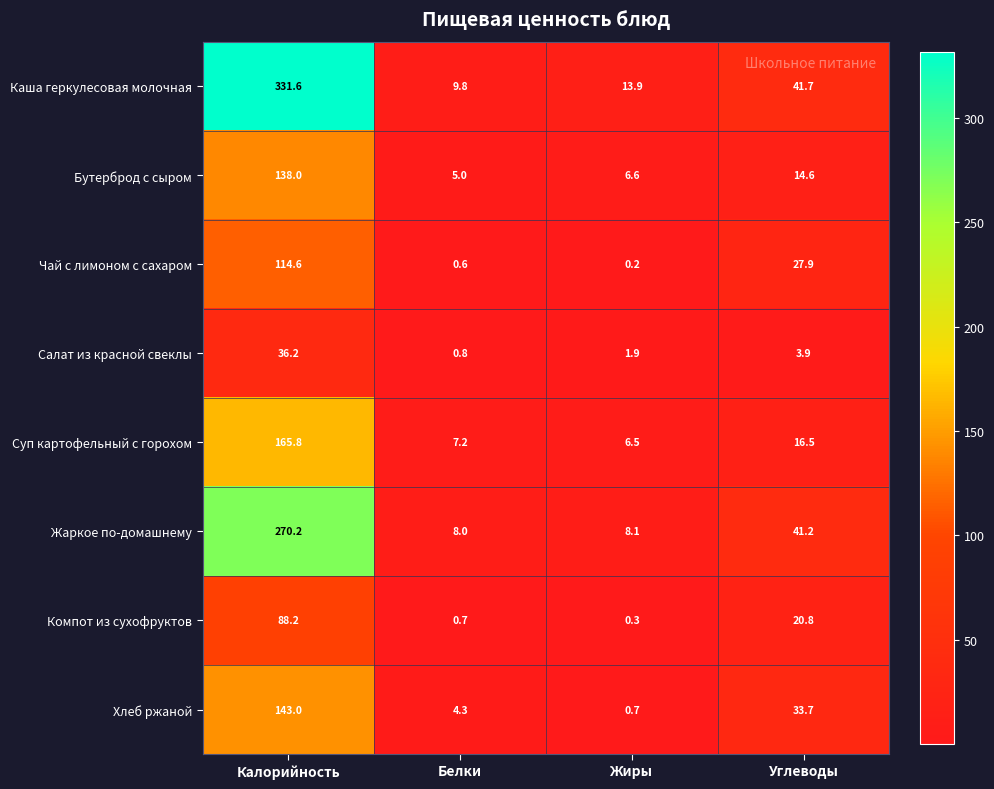

What is the sum of all Суп картофельный с горохом values?

196.0